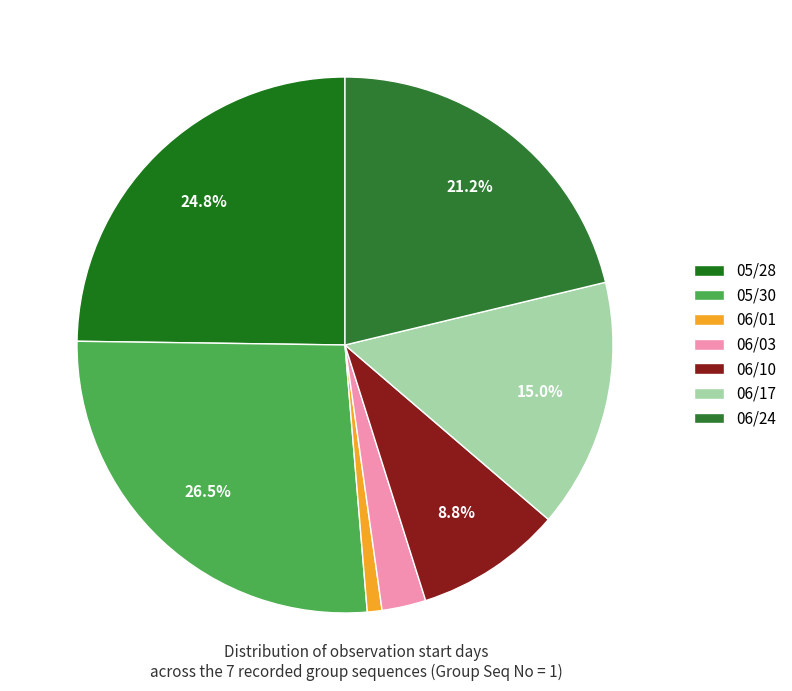

Does 05/28 account for over 50% of the chart?

No